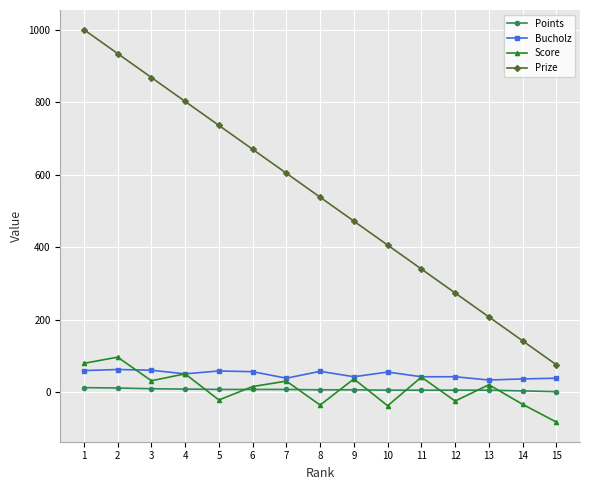

Is this an area chart (filled region under the line)?

No